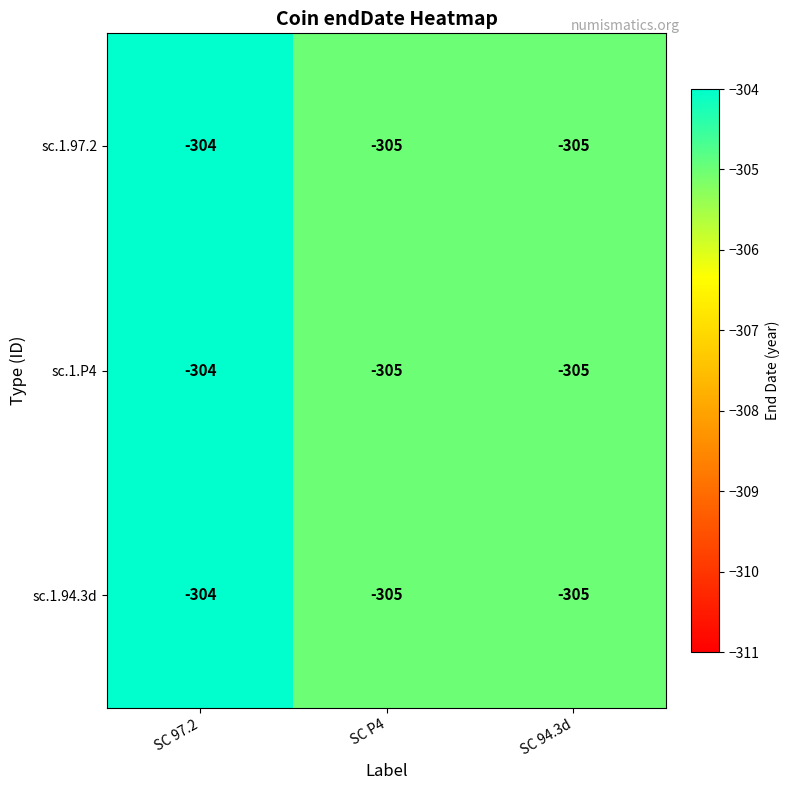

Which category has the highest value in the sc.1.94.3d series?

SC 97.2